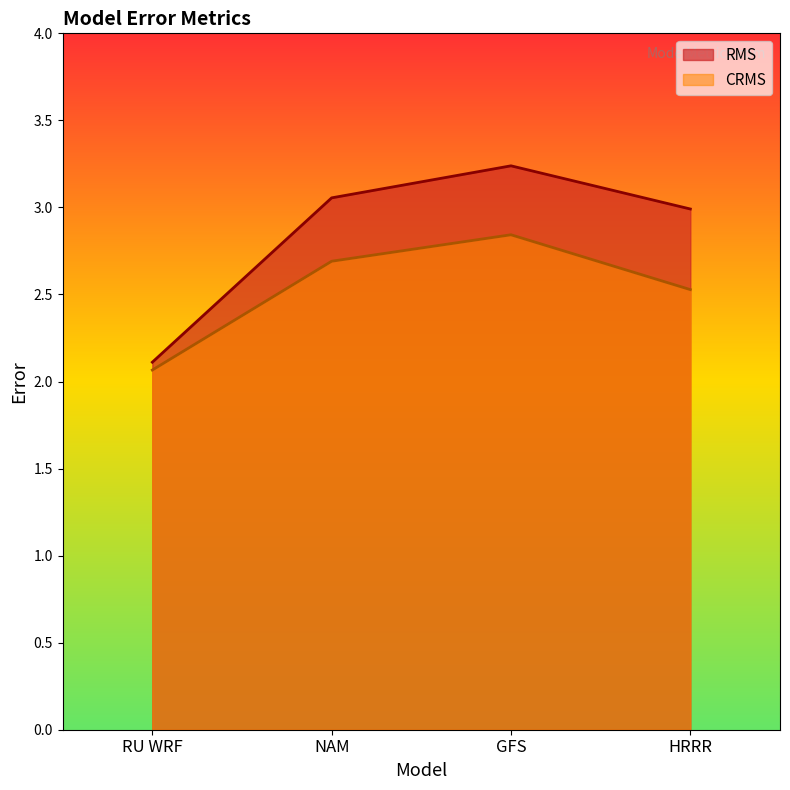

Rank the series by their average value, from lowest to highest.

CRMS, RMS